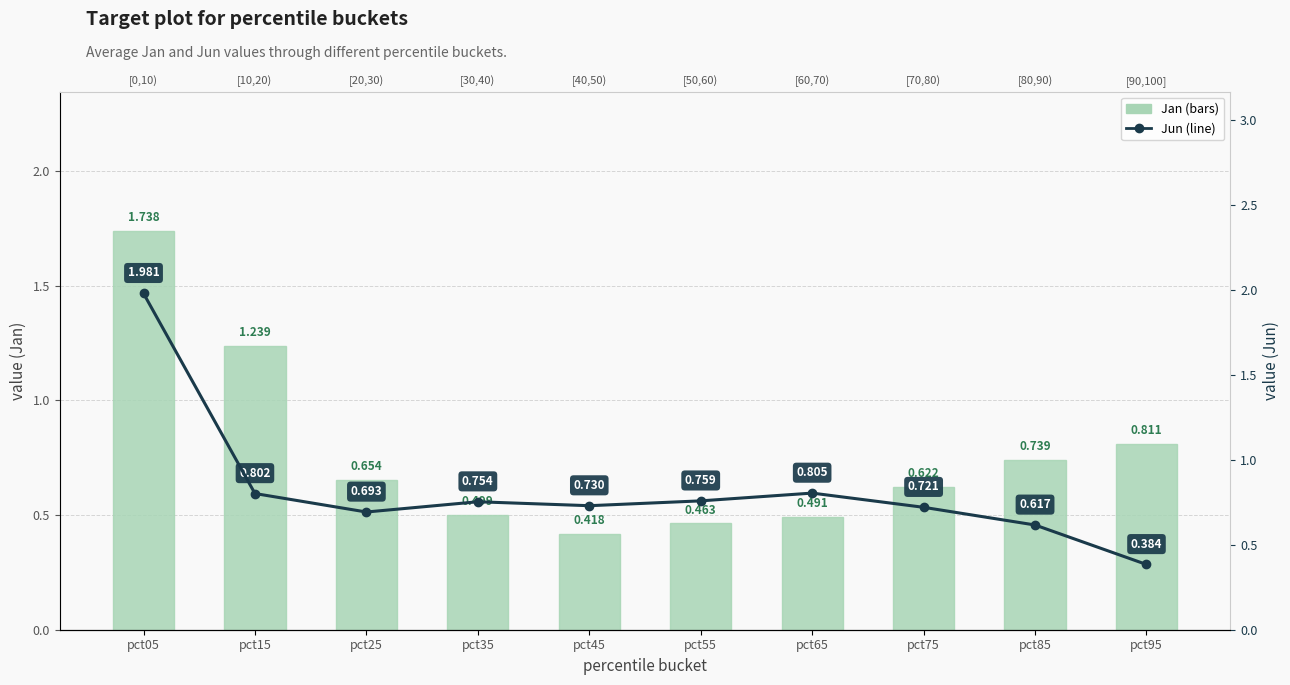

What is the highest value of the Jun series?

2.0